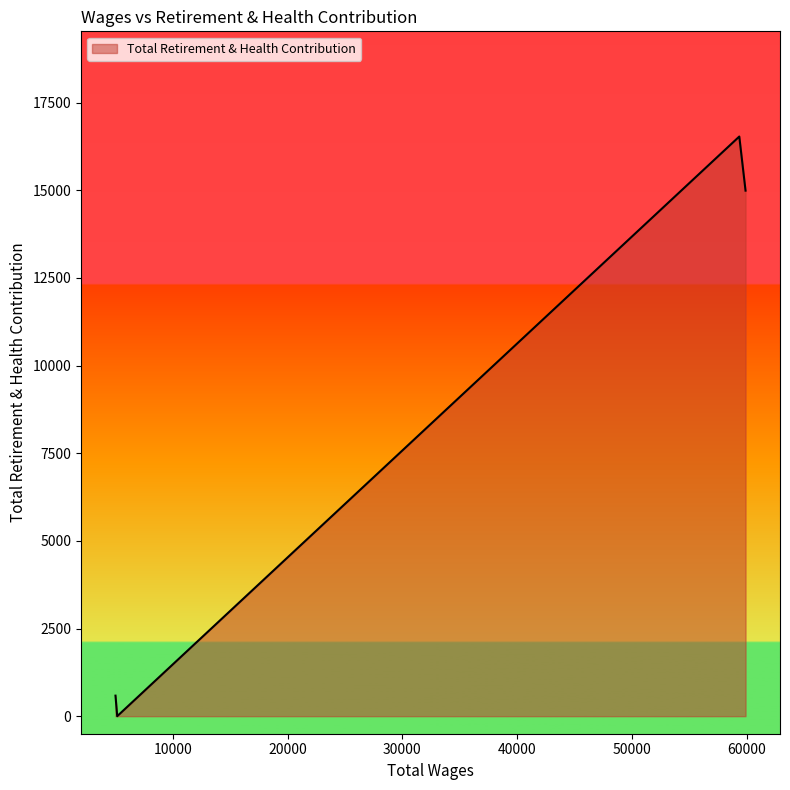

How many values are above zero?

3